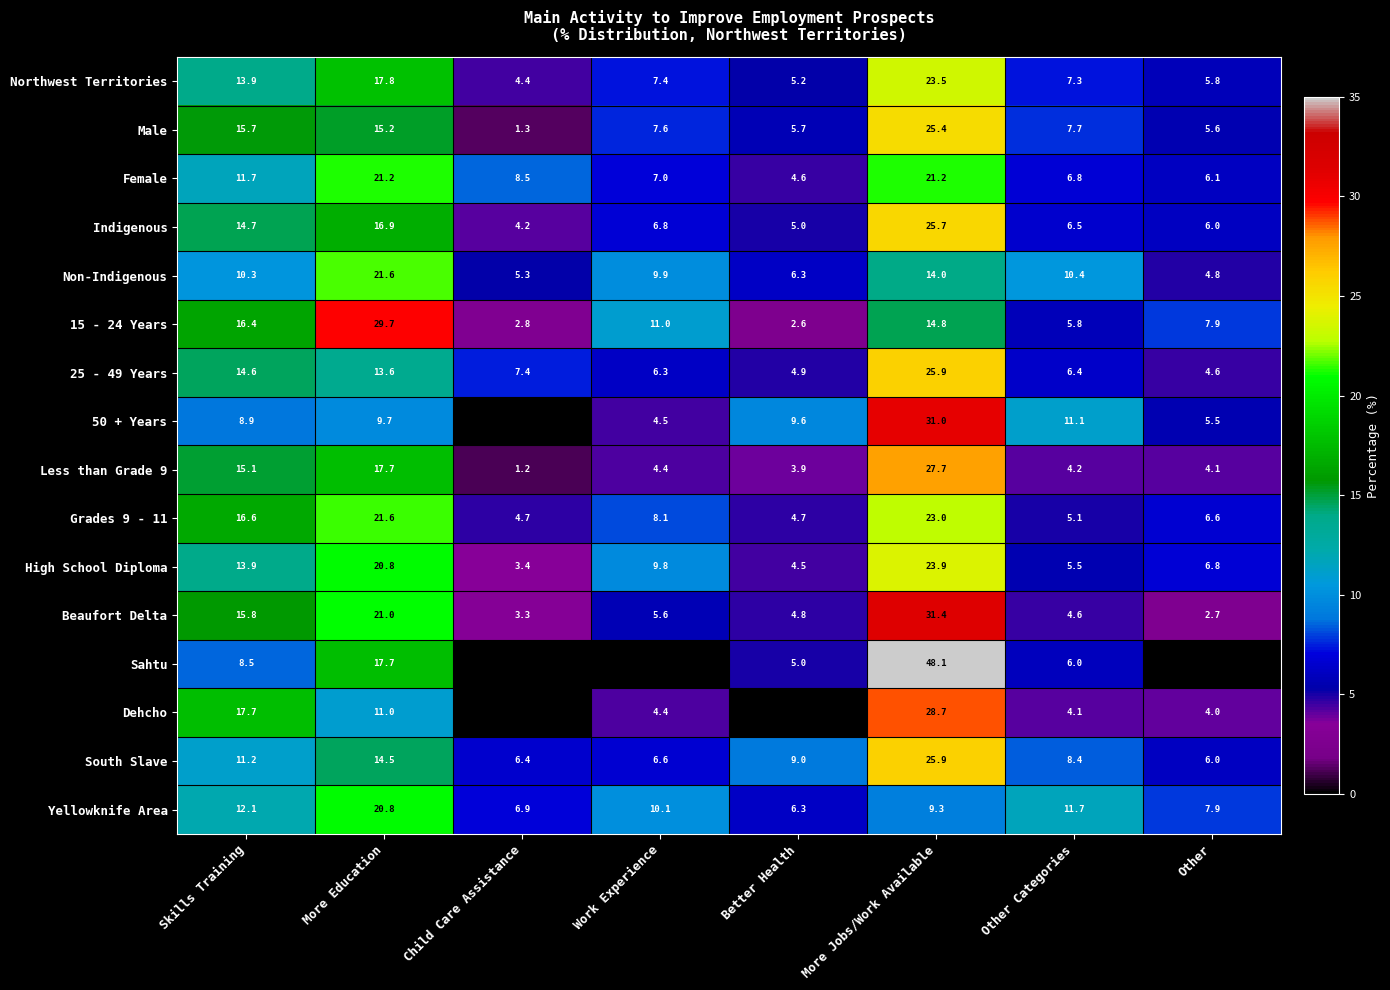

Which category has the highest value across all series?

More Jobs/Work Available